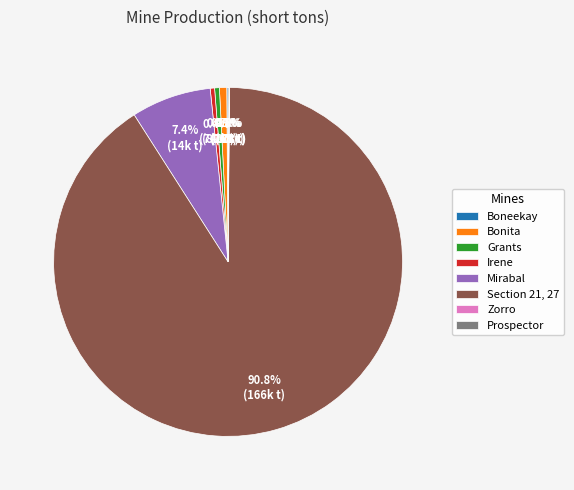

Is there a majority slice in this chart?

Yes